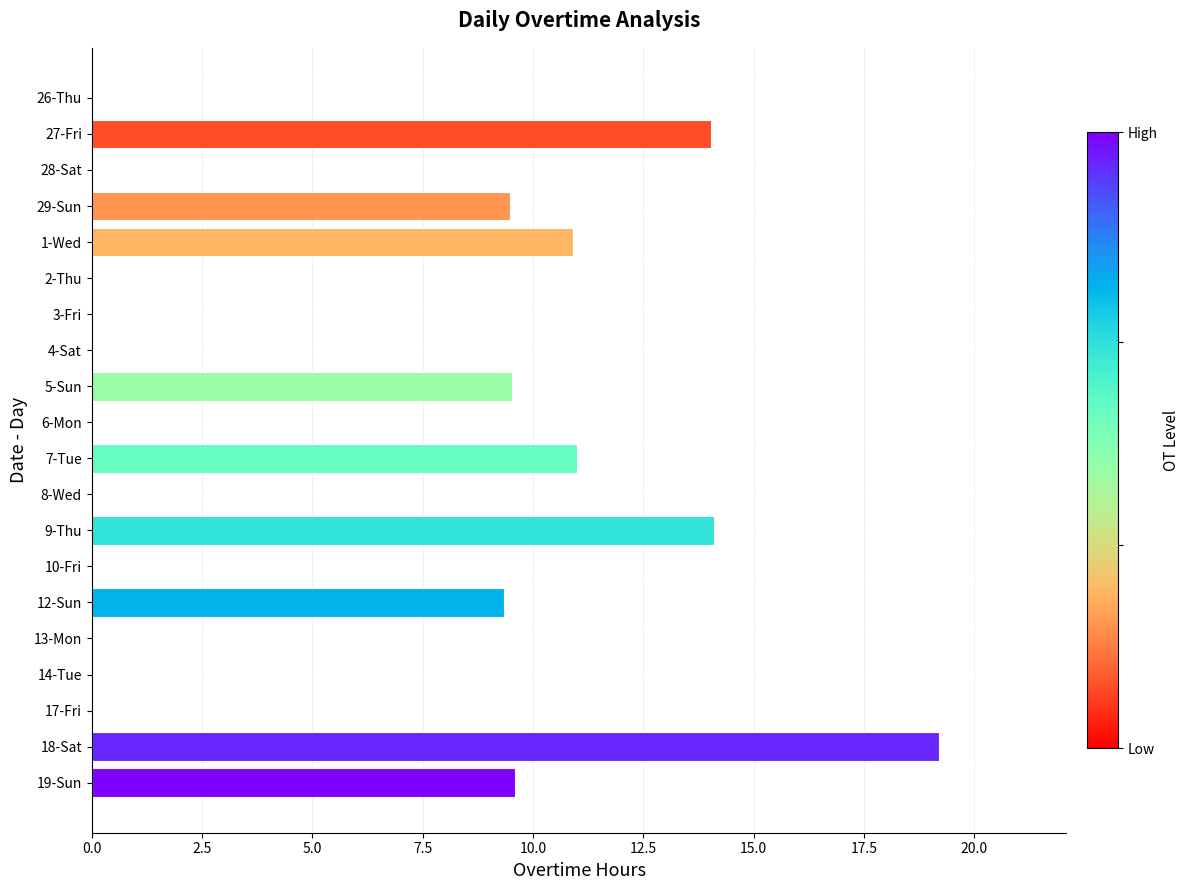

What is the change in value from 1-Wed to 17-Fri?

-10.9